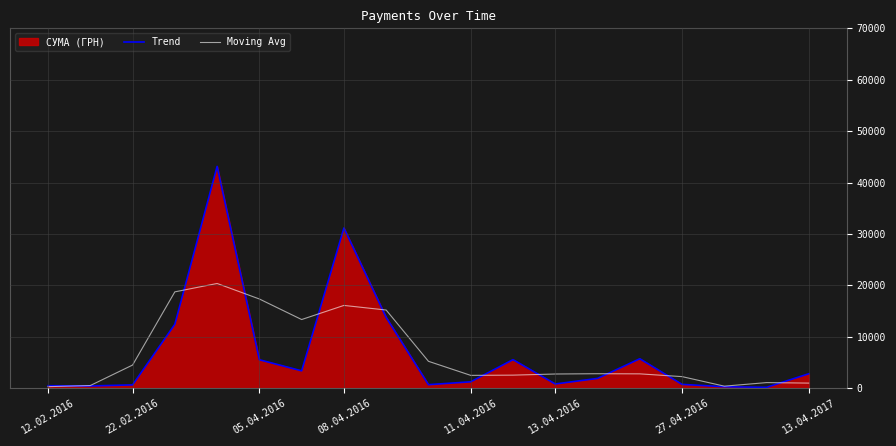

What is the difference between the highest and lowest values at 27.04.2016?

1509.7